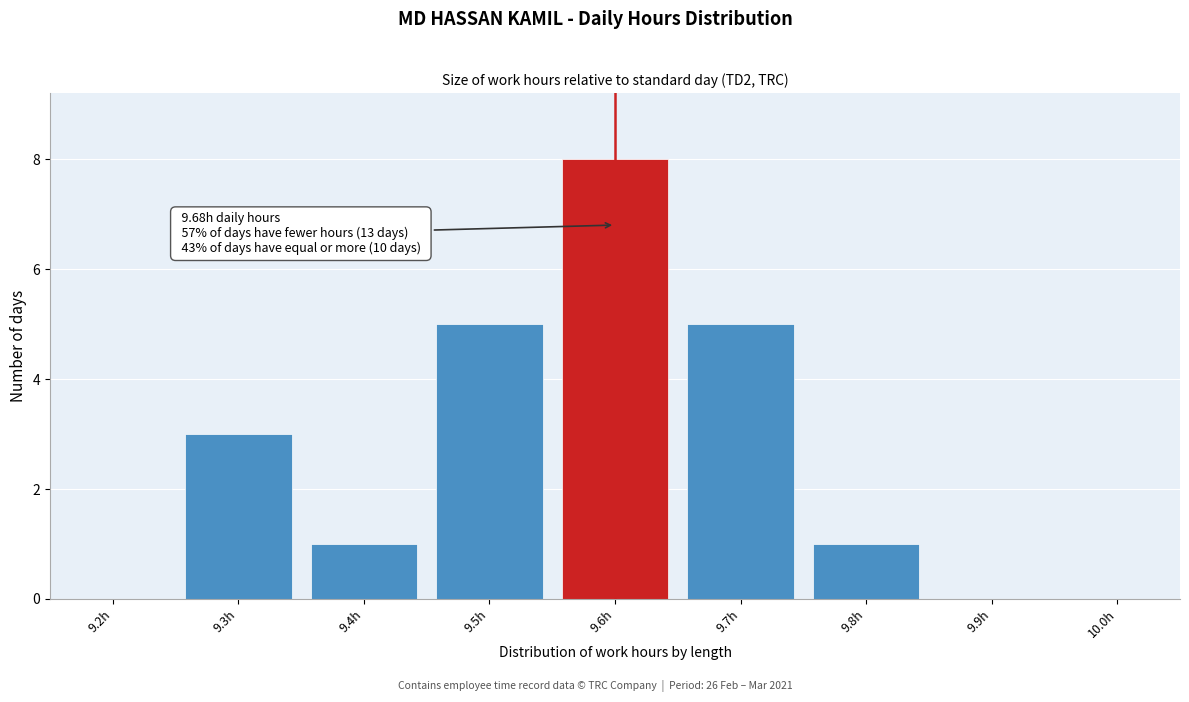

Reading left to right, list all the values displayed in this chart.

9.2h=0	9.3h=3	9.4h=1	9.5h=5	9.6h=8	9.7h=5	9.8h=1	9.9h=0	10.0h=0